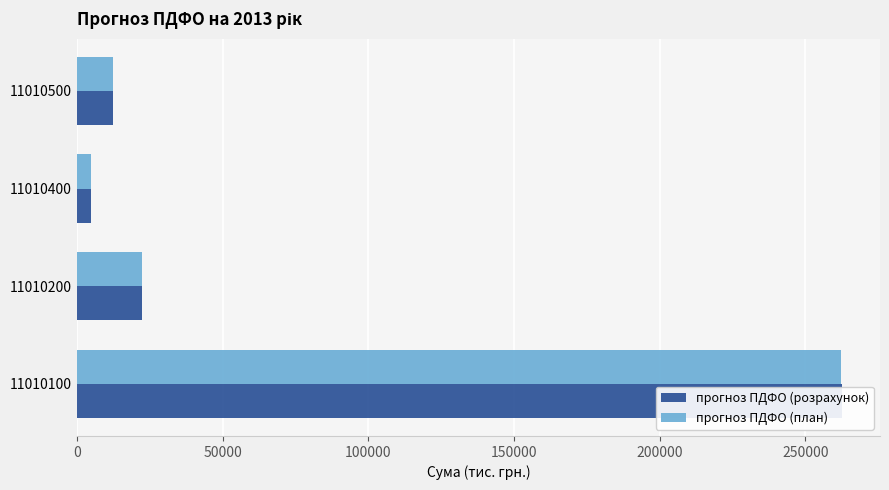

Between 11010200 and 11010500, which series saw the biggest shift?

прогноз ПДФО (план)